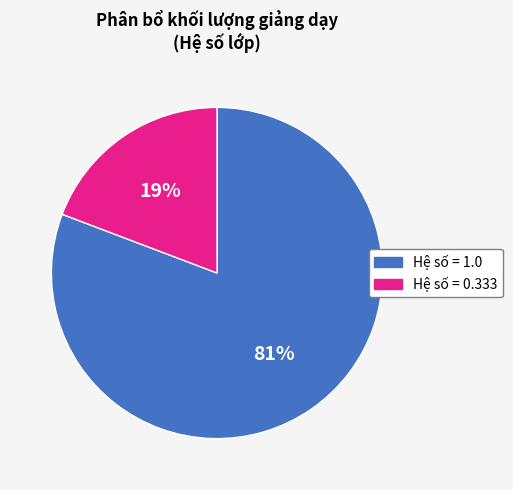

To the nearest percent, what is the difference between the largest and smallest slice percentages?

62%